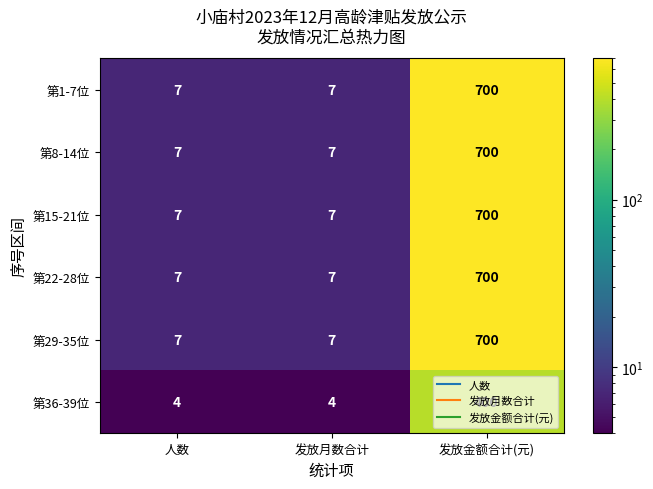

How many categories are shown in the chart?

3